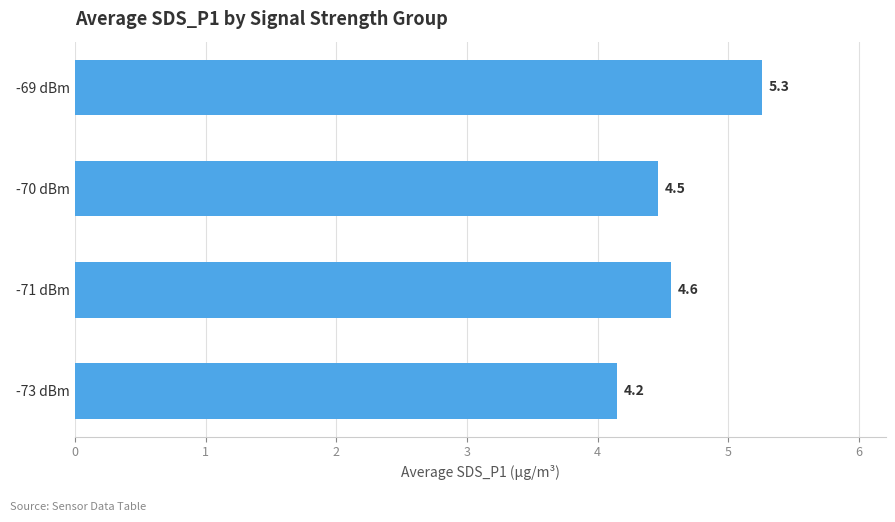

Is it true that the value at -69 dBm is 5.3?

True